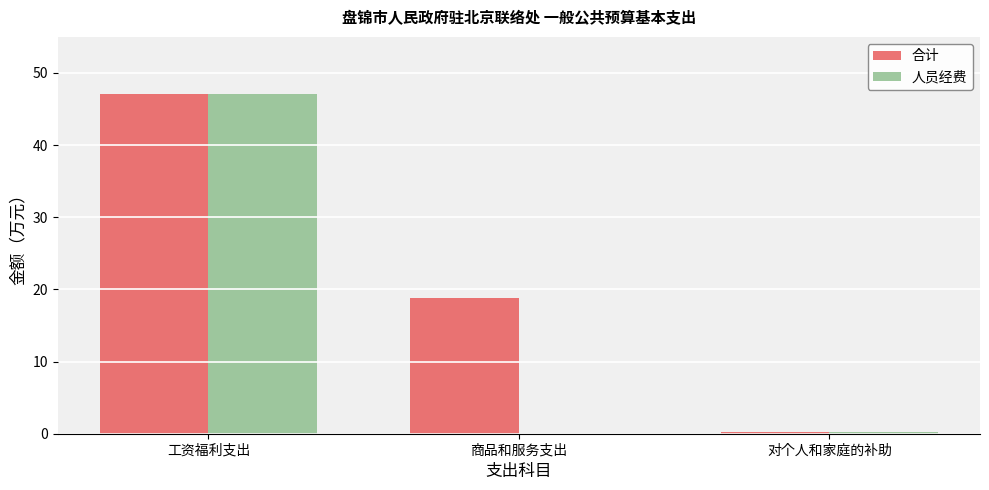

Which series has the largest total across all categories?

合计